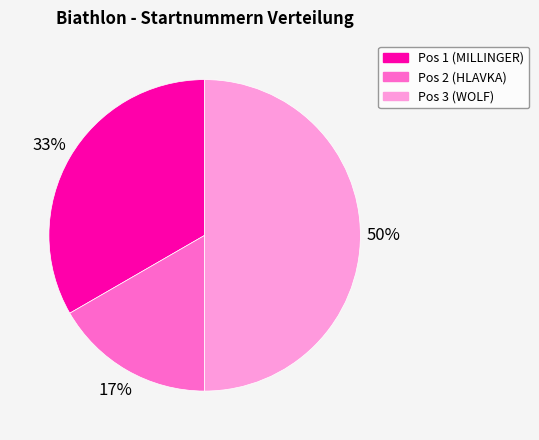

Which slice is the smallest?

Pos 2 (HLAVKA)